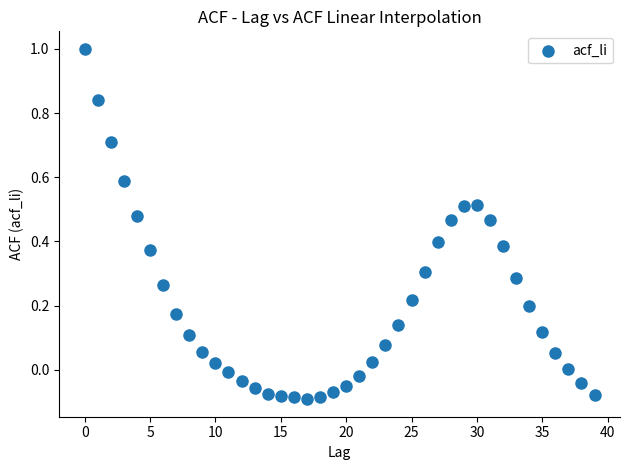

What is the range of Y values (max minus min)?

1.1